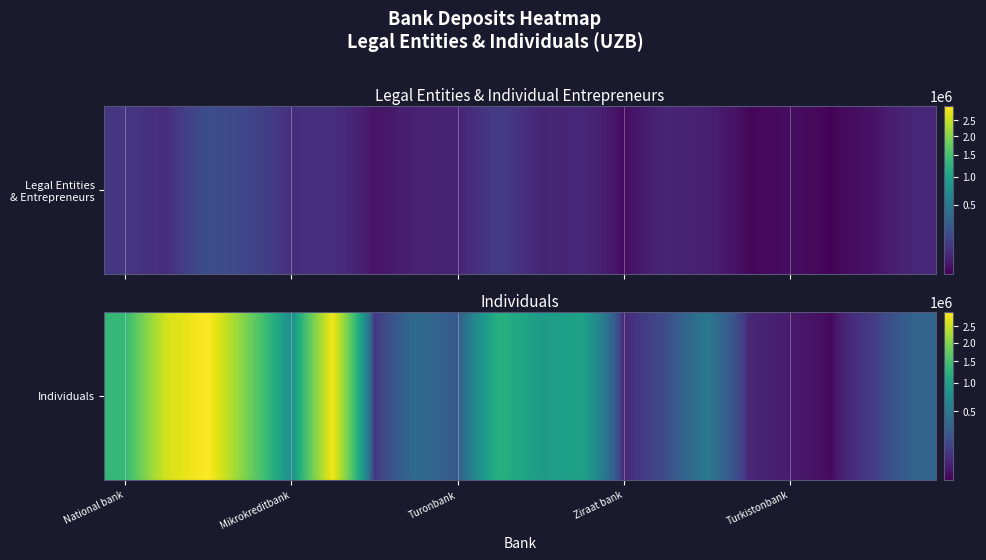

What is the minimum value shown in the chart?

1702